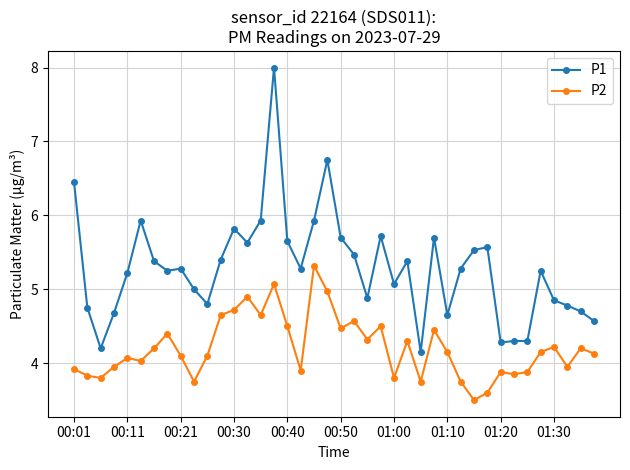

True or false: P2 and P1 intersect in this chart.

False